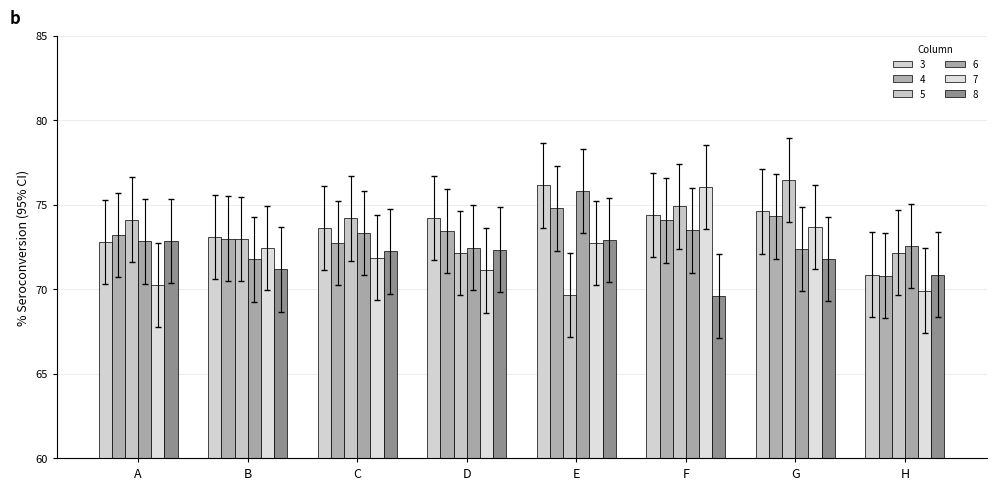

Read the 5 value at D.

0.7